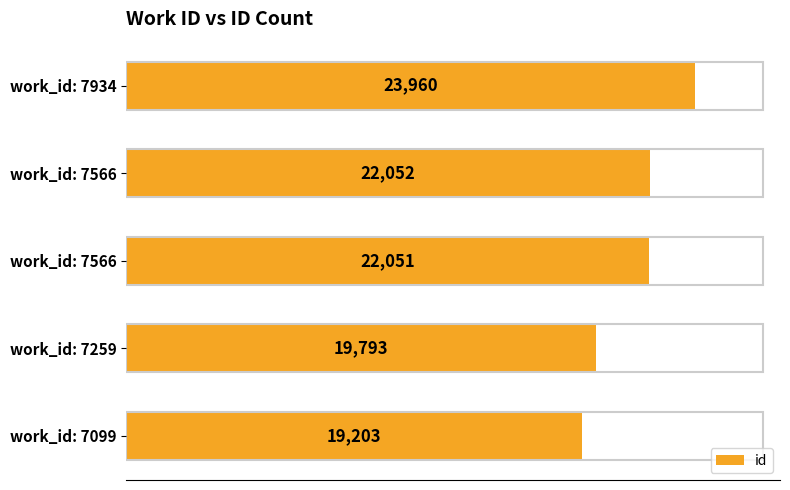

What is the difference between the maximum and minimum values?

4757